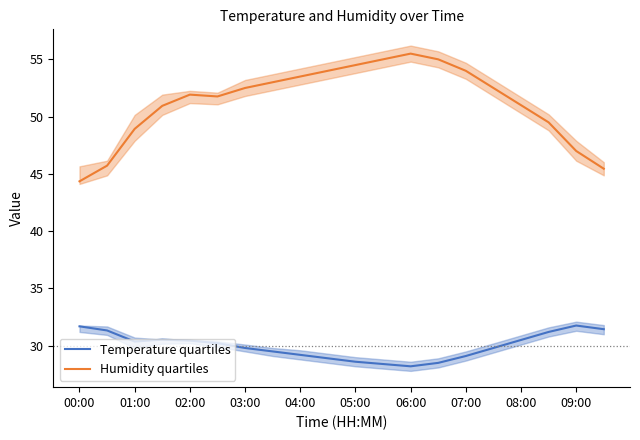

Is this an area chart (filled region under the line)?

No